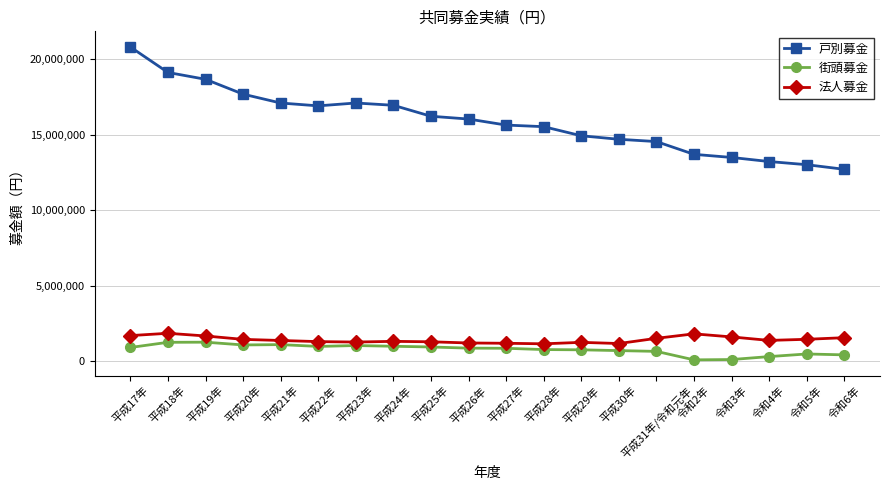

Which series has the largest range (max minus min)?

戸別募金